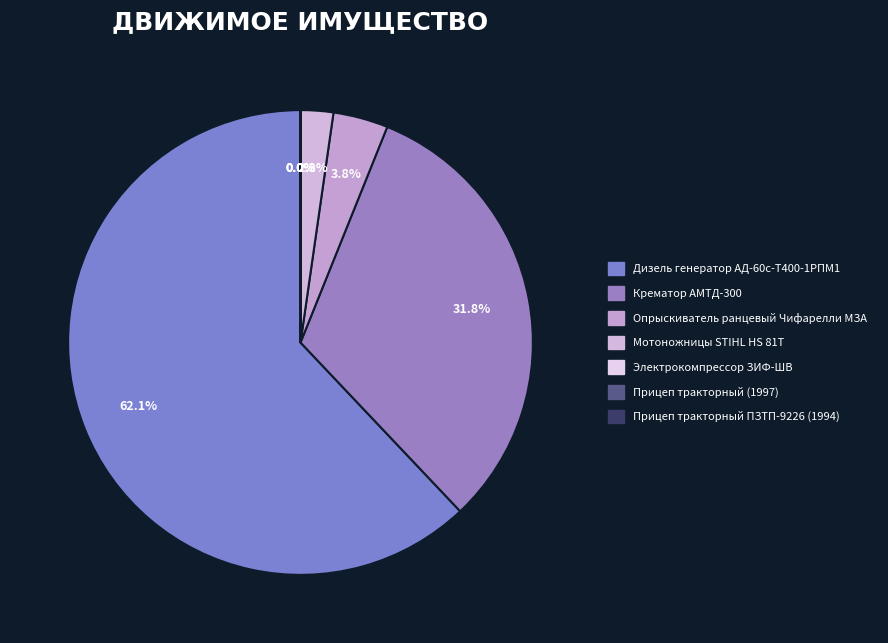

How many segments does this pie chart have?

7